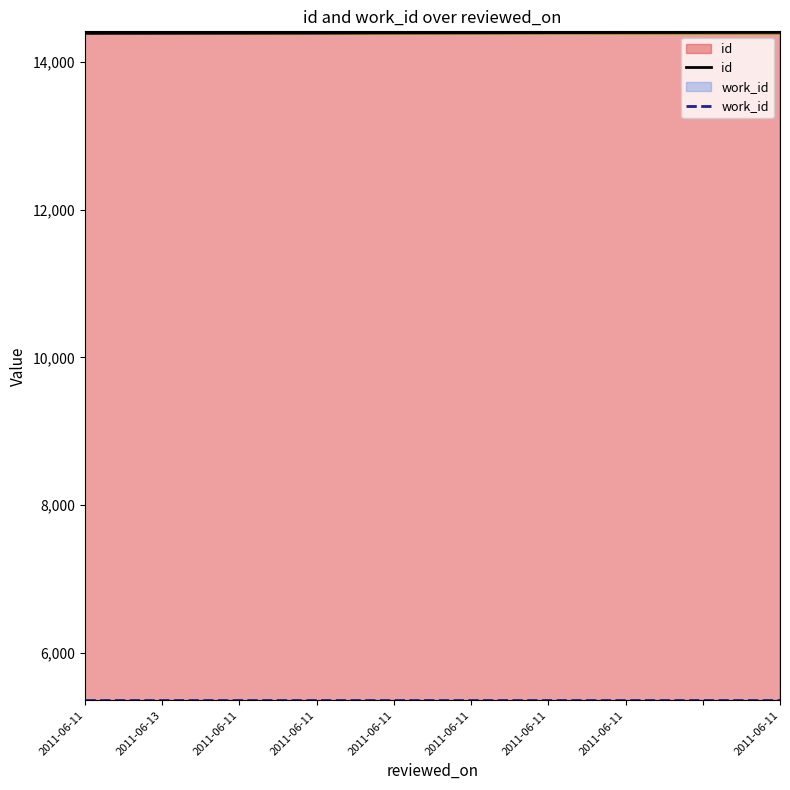

Where does the data first go above 14397?

2011-06-11